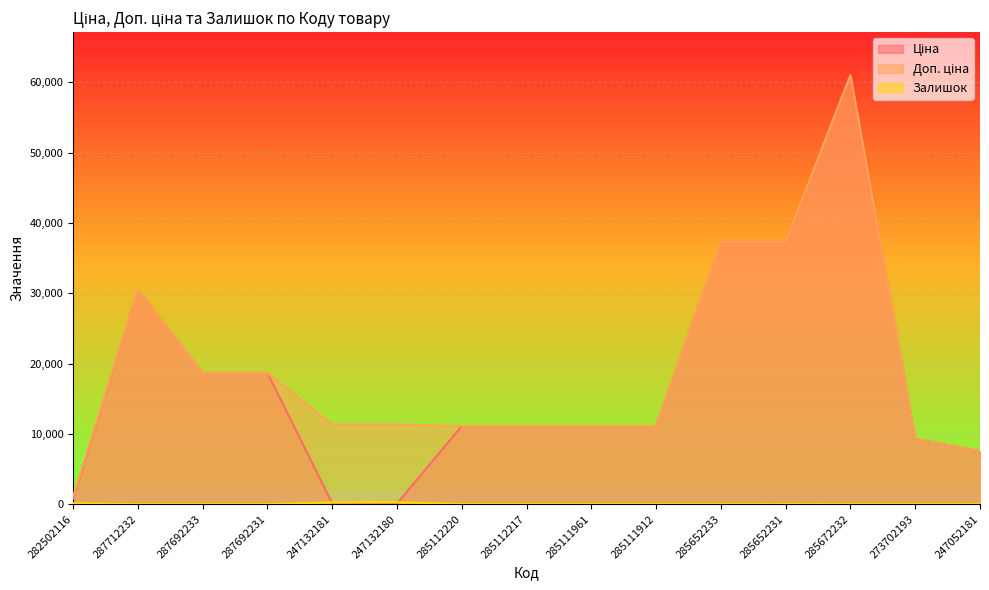

What is the total value across all series at 285112220?

22244.2